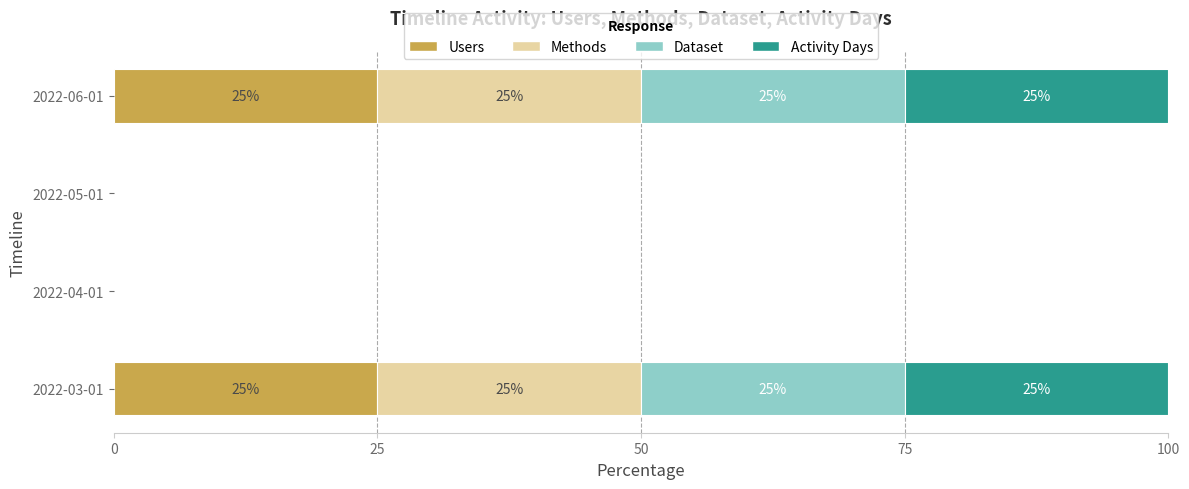

Is it true that Users equals 15 at 2022-06-01?

False